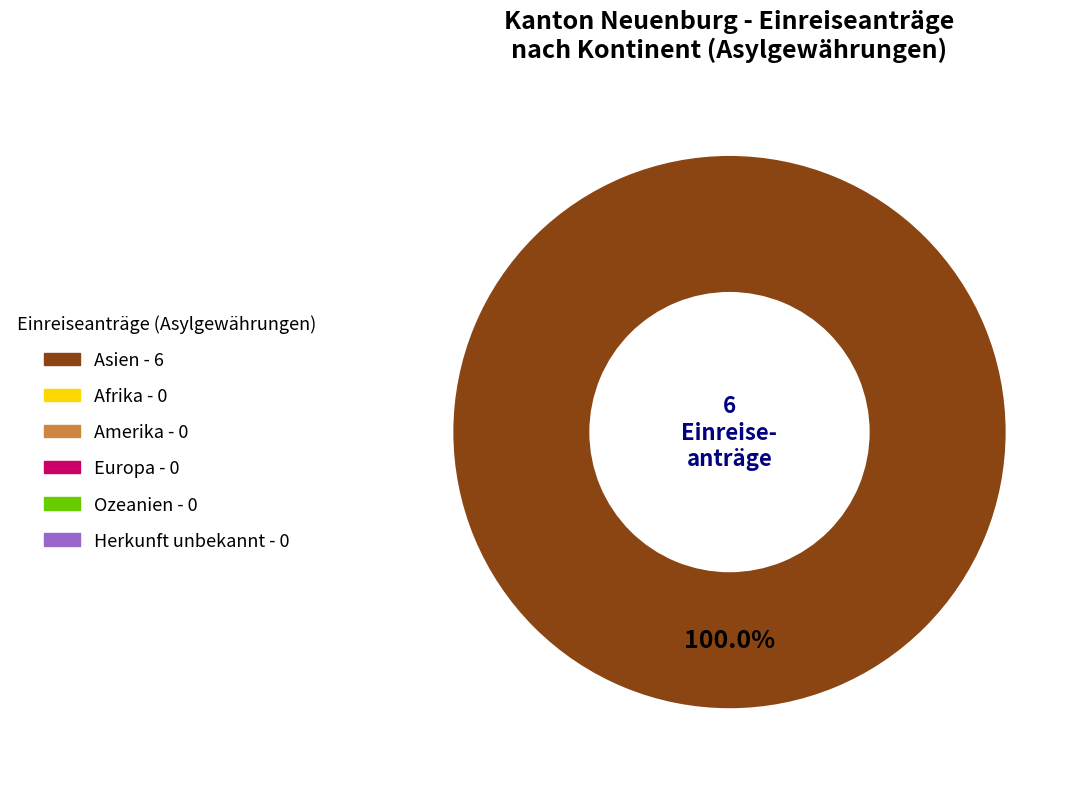

Does any single category account for the majority?

Yes